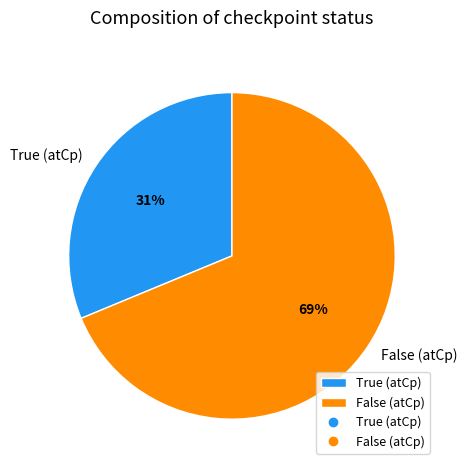

Combined, do False (atCp) and True (atCp) account for over 50%?

Yes